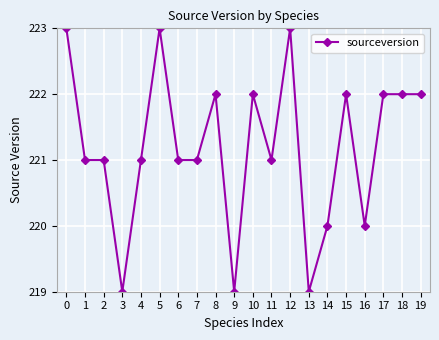

Reading right to left, extract all data points from this chart.

19=222	18=222	17=222	16=220	15=222	14=220	13=219	12=223	11=221	10=222	9=219	8=222	7=221	6=221	5=223	4=221	3=219	2=221	1=221	0=223